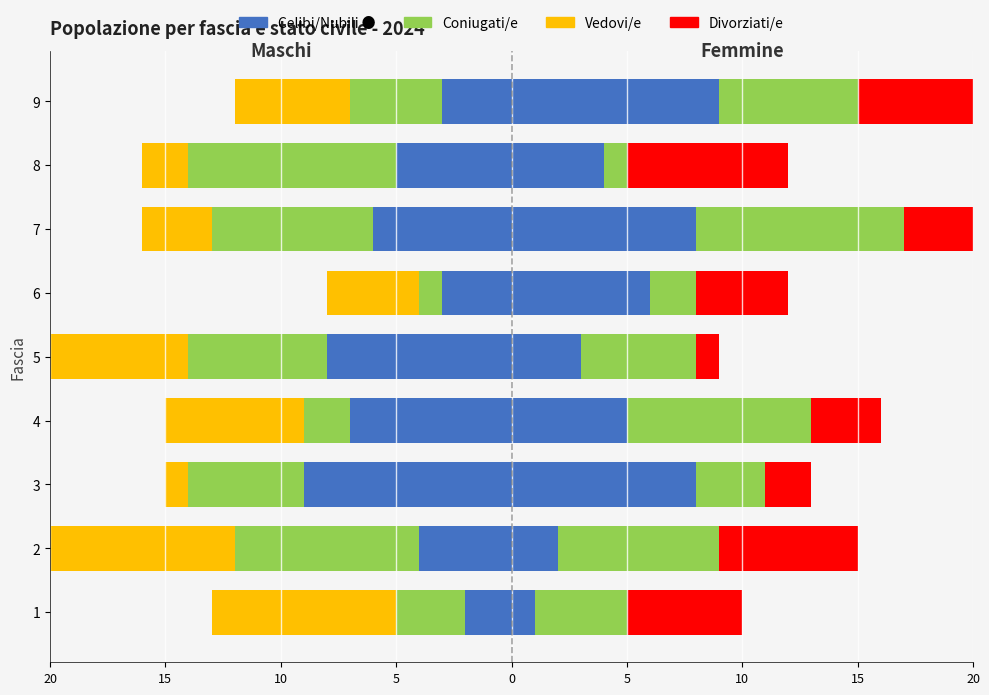

What is the difference between the second highest and minimum values in the Celibi/Nubili series?

6